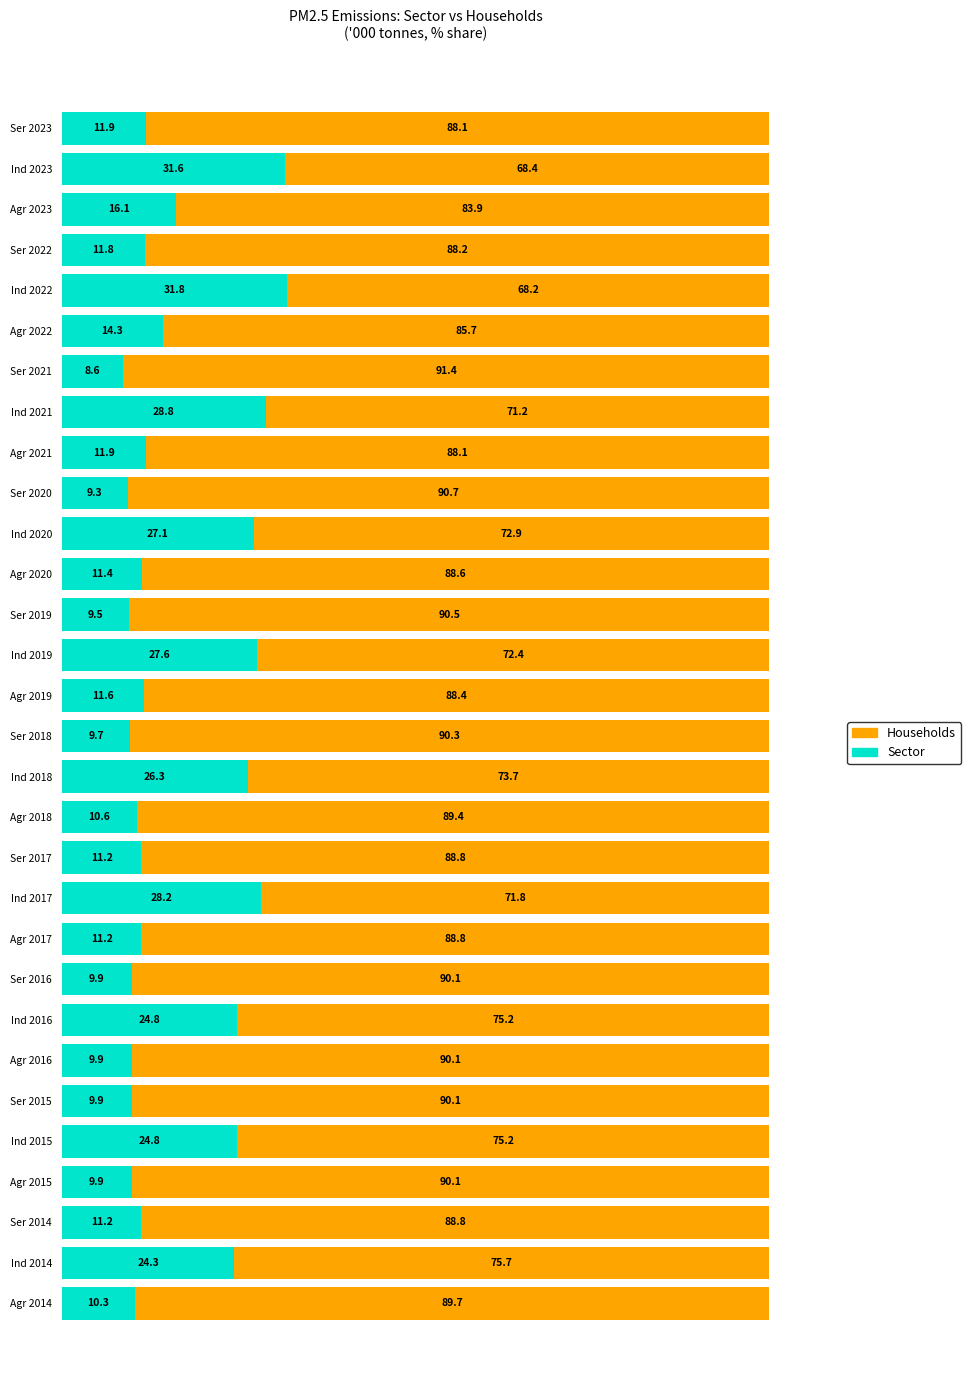

What is the total value across all series at Agr 2017?

100.0